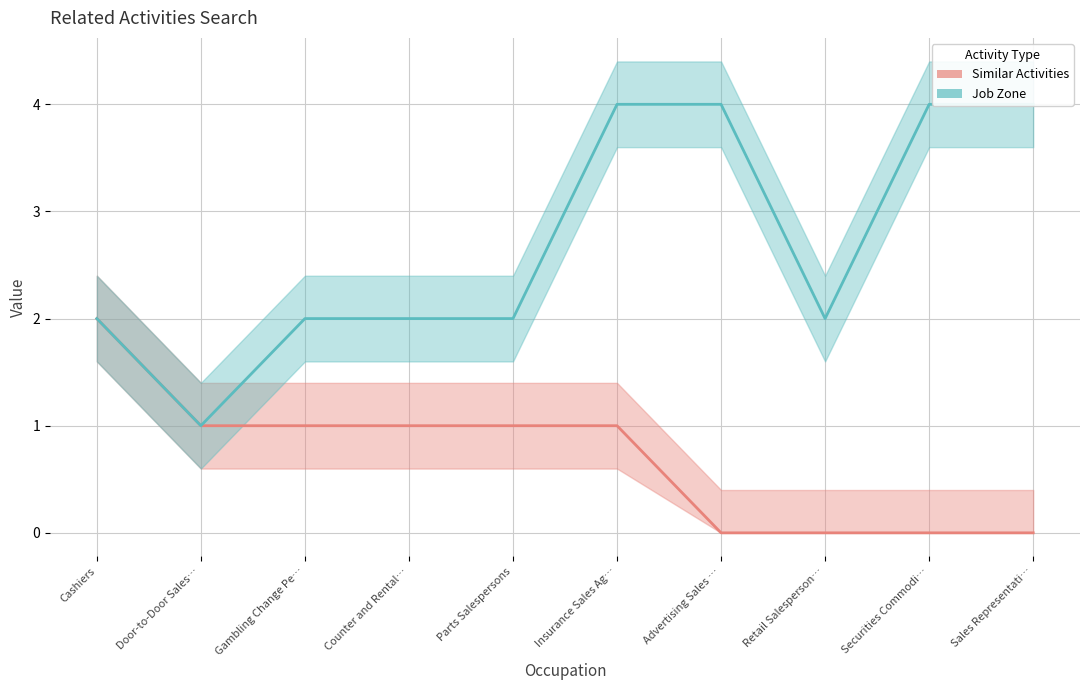

The value of Job Zone at Gambling Change Pe… is 2. True or false?

True